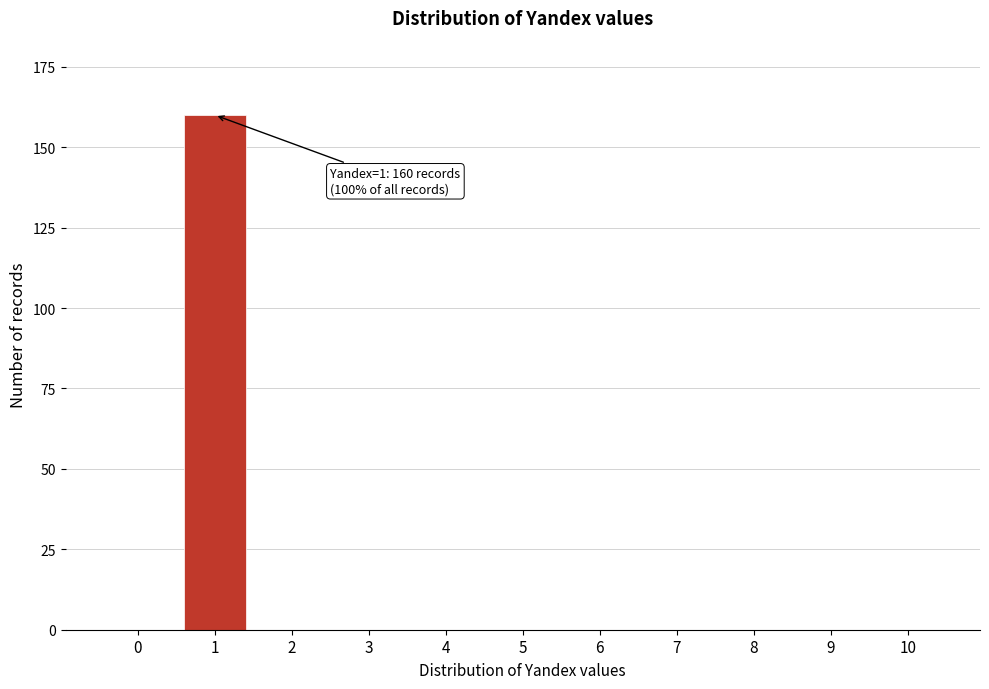

Reading left to right, list all the values displayed in this chart.

0=0	1=160	2=0	3=0	4=0	5=0	6=0	7=0	8=0	9=0	10=0